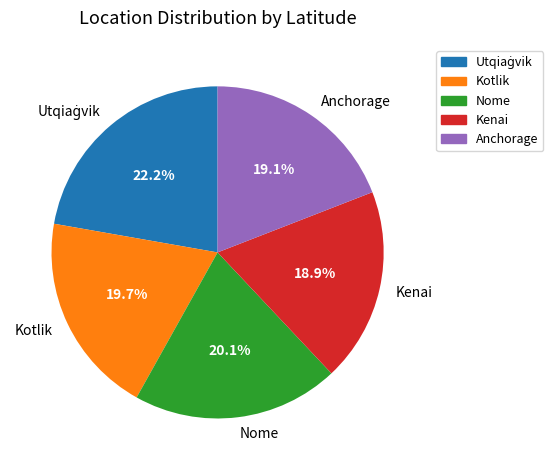

How many segments does this pie chart have?

5